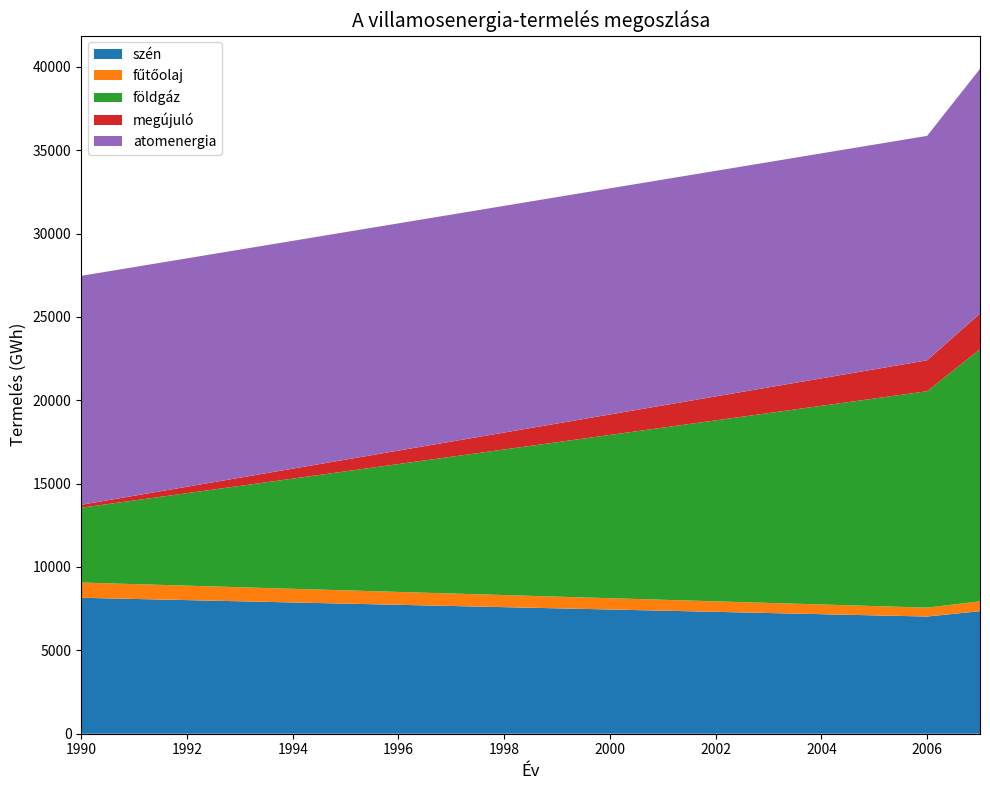

Reading left to right, list all the values displayed in this chart.

szén: 8154	7029	7350
fűtőolaj: 914	534	589
földgáz: 4486	12978	15116
megújuló: 178	1856	2148
atomenergia: 13731	13461	14677